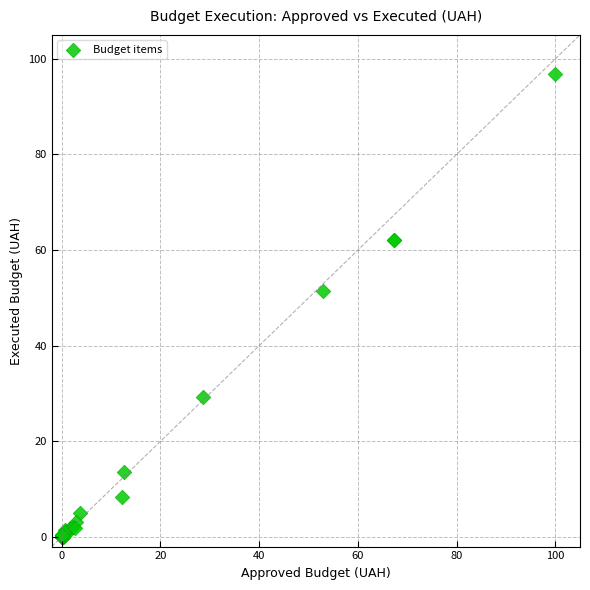

What Y value in the scatter plot is closest to 48?

51.5